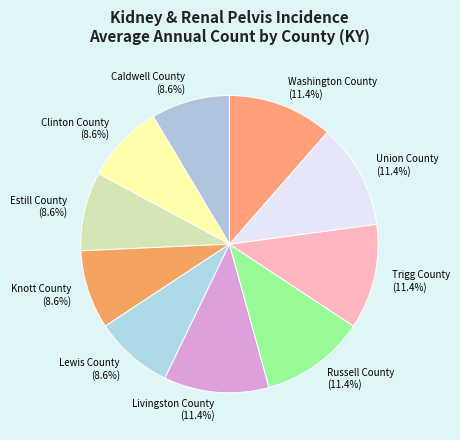

The Union County slice represents 1% of the pie. True or false?

False